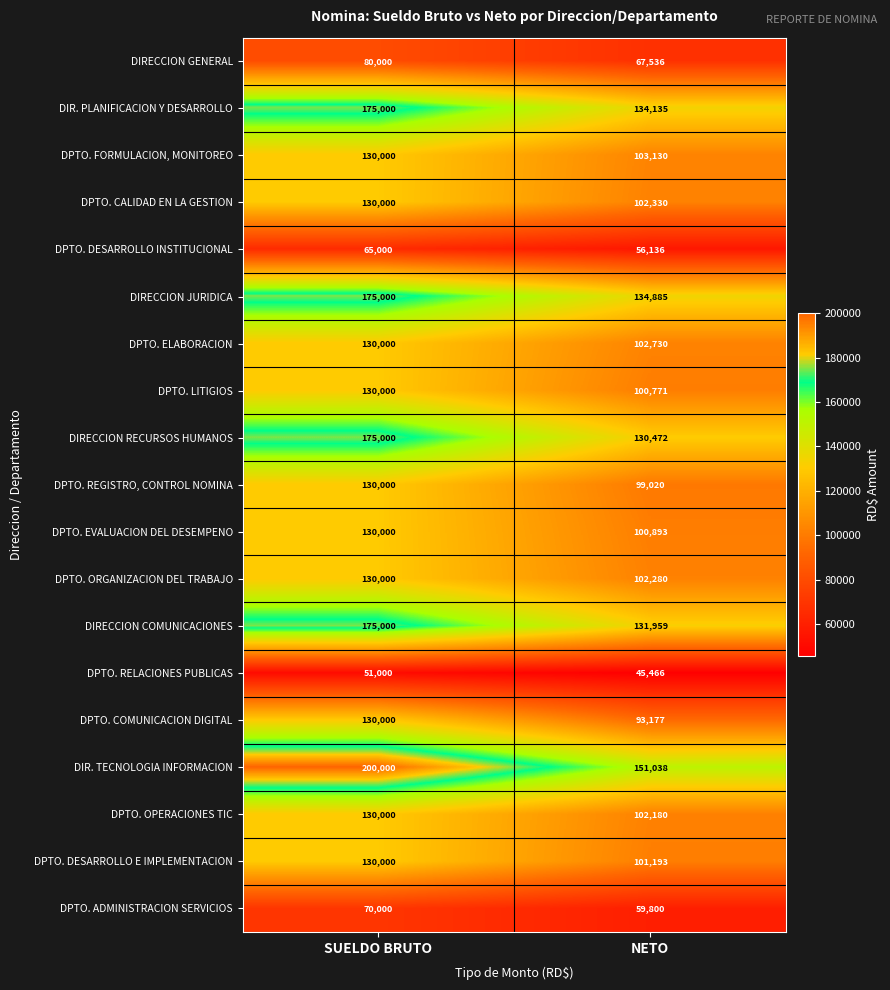

What is the approximate value of DIRECCION GENERAL at NETO, to the nearest 10?

67540